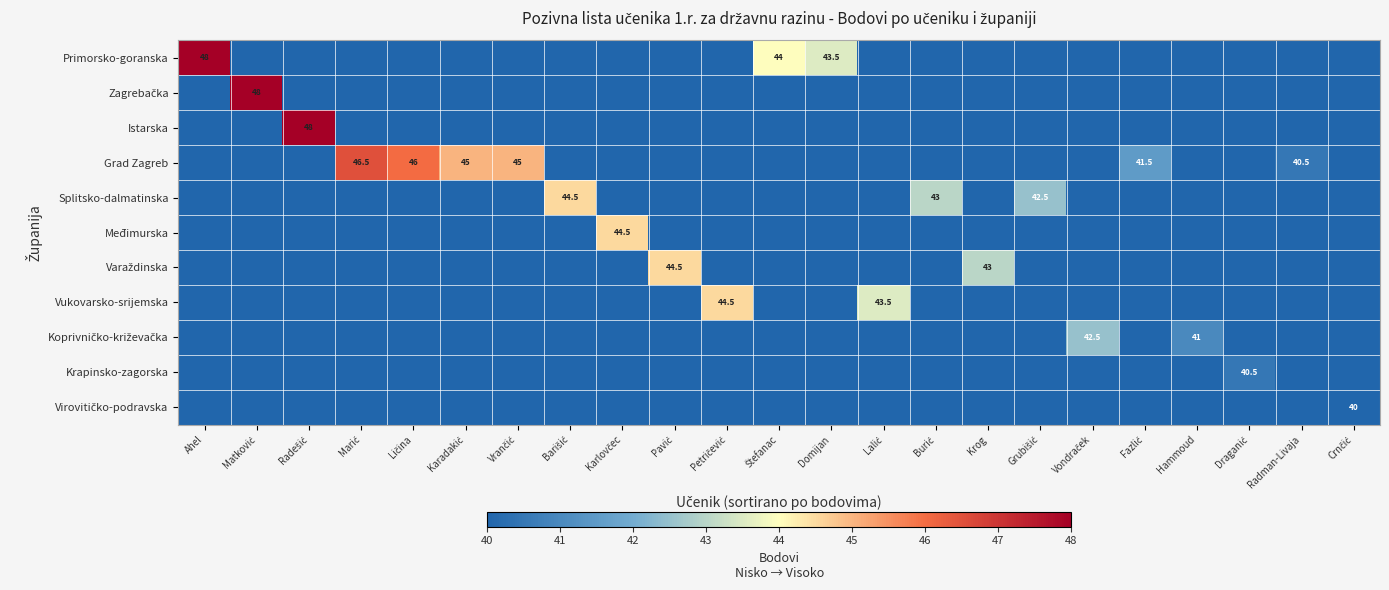

How many distinct data groups are displayed?

11